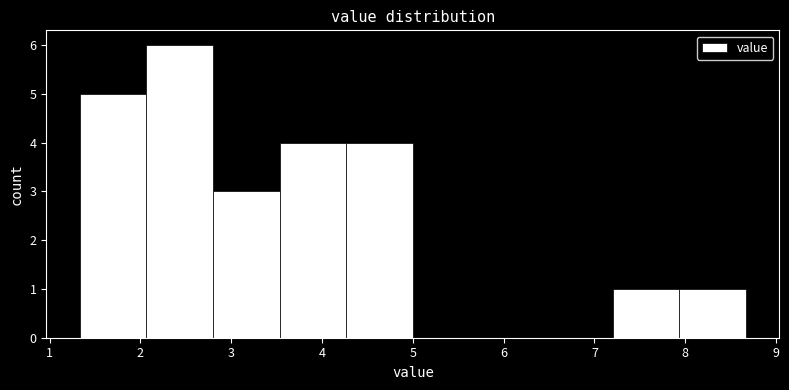

Which range on the x-axis has the tallest bar?

2.1 to 2.8